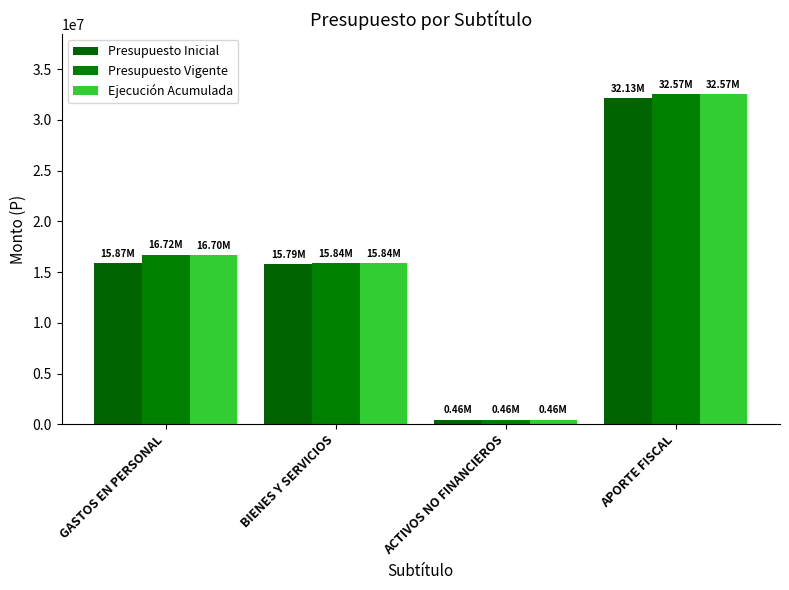

What is the difference between the Ejecución Acumulada values at ACTIVOS NO FINANCIEROS and APORTE FISCAL?

32110347